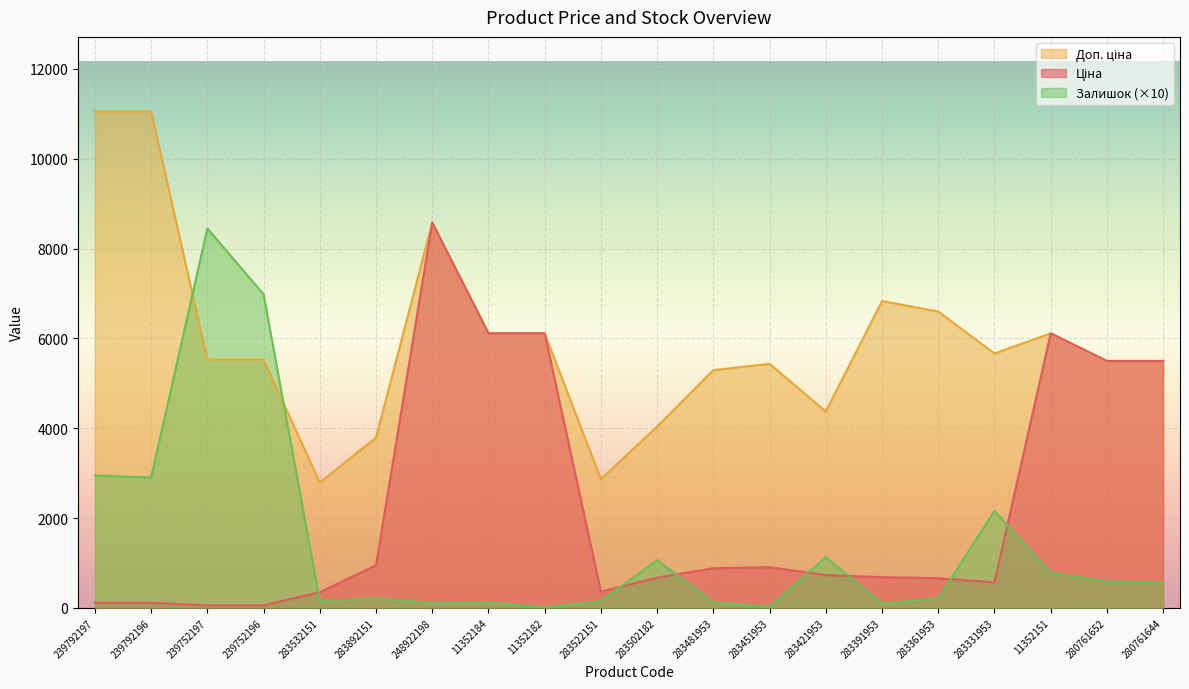

What is the spread (max minus min) of values at 11352184?

5992.5